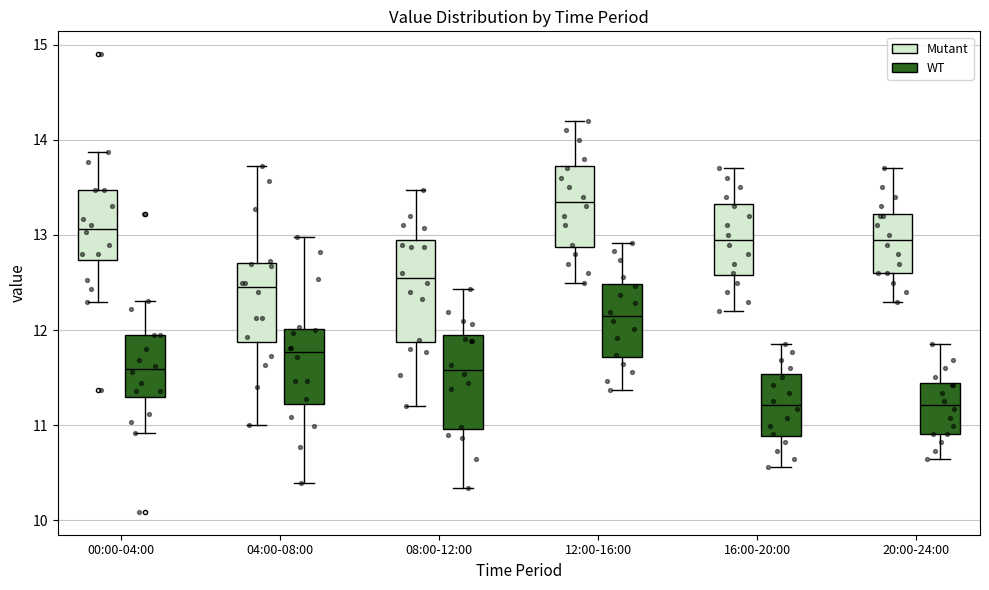

Reading left to right, read every box against the y-axis: the position of its median line, the range the box covers, and the ends of its whiskers. The values are not printed on the chart, so give them approximately, as read against the axis.

00:00-04:00 (Mutant): median 13.1, box 12.7 to 13.5, whiskers 12.3 to 13.9
00:00-04:00 (WT): median 11.6, box 11.3 to 12.0, whiskers 10.9 to 12.3
04:00-08:00 (Mutant): median 12.5, box 11.9 to 12.7, whiskers 11.0 to 13.7
04:00-08:00 (WT): median 11.8, box 11.2 to 12.0, whiskers 10.4 to 13.0
08:00-12:00 (Mutant): median 12.6, box 11.9 to 12.9, whiskers 11.2 to 13.5
08:00-12:00 (WT): median 11.6, box 11.0 to 11.9, whiskers 10.3 to 12.4
12:00-16:00 (Mutant): median 13.4, box 12.9 to 13.7, whiskers 12.5 to 14.2
12:00-16:00 (WT): median 12.1, box 11.7 to 12.5, whiskers 11.4 to 12.9
16:00-20:00 (Mutant): median 13.0, box 12.6 to 13.3, whiskers 12.2 to 13.7
16:00-20:00 (WT): median 11.2, box 10.9 to 11.5, whiskers 10.6 to 11.9
20:00-24:00 (Mutant): median 13.0, box 12.6 to 13.2, whiskers 12.3 to 13.7
20:00-24:00 (WT): median 11.2, box 10.9 to 11.4, whiskers 10.6 to 11.9